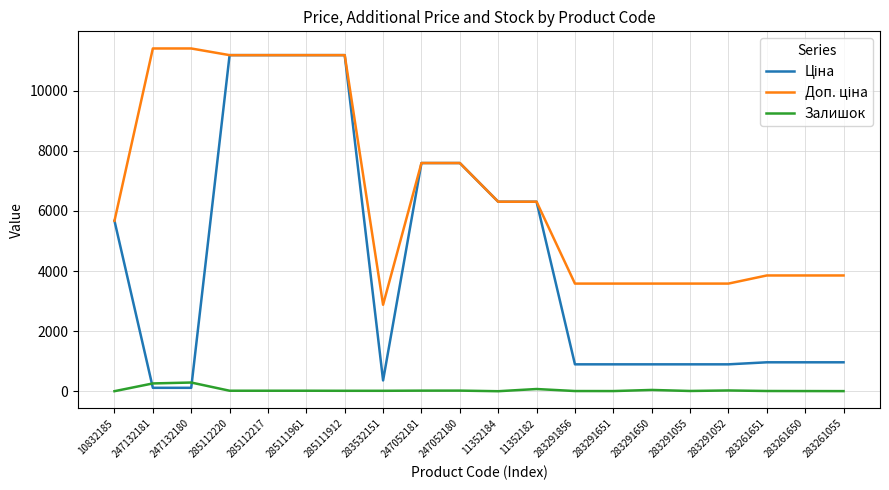

True or false: Залишок has a value of 17.0 at 285112217.

True